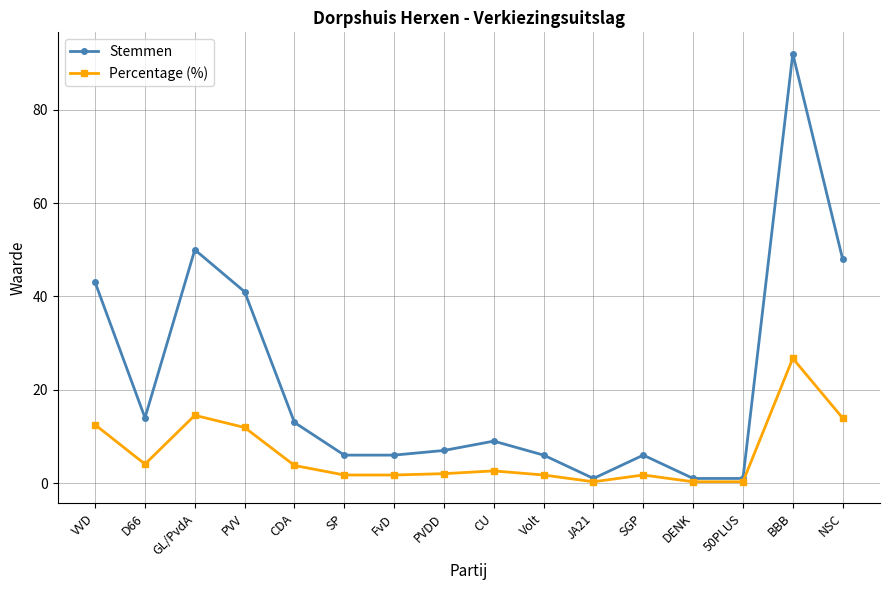

What are all the series names shown in the legend?

Stemmen, Percentage (%)